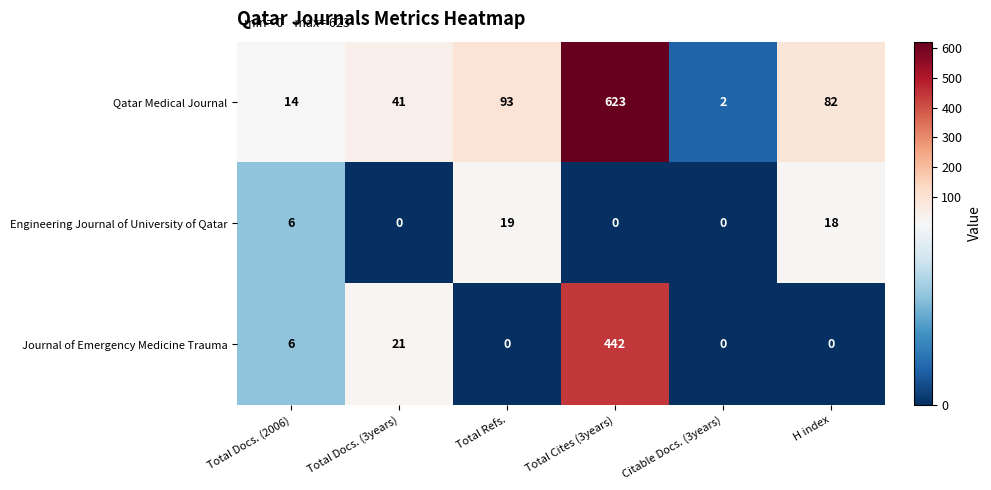

What is the maximum value shown in the chart?

623